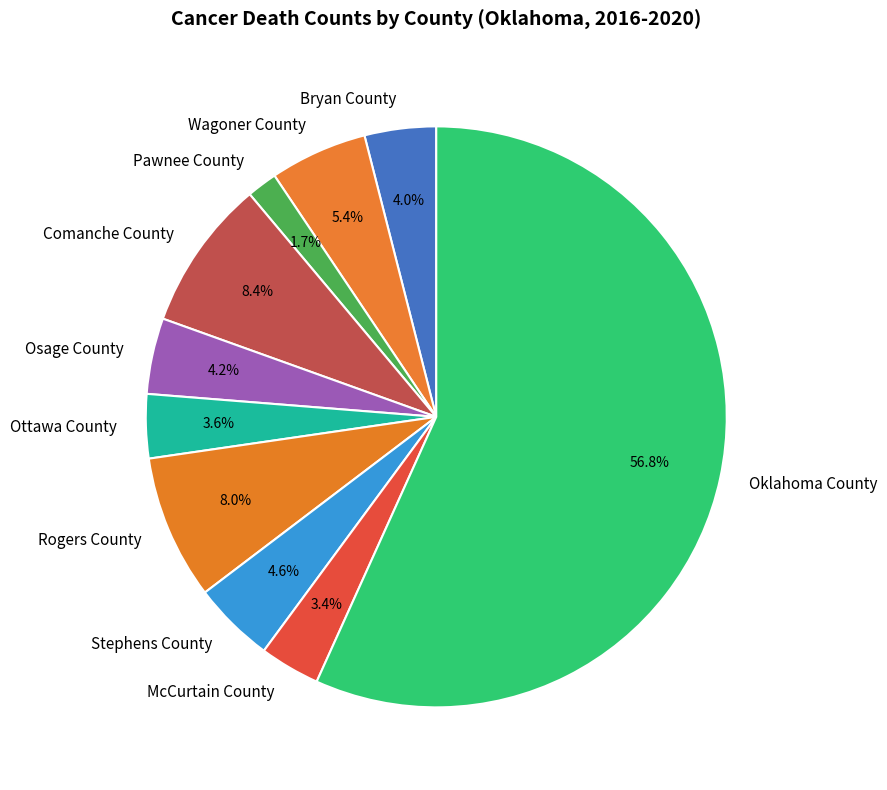

To the nearest percent, what is the average slice percentage?

10%